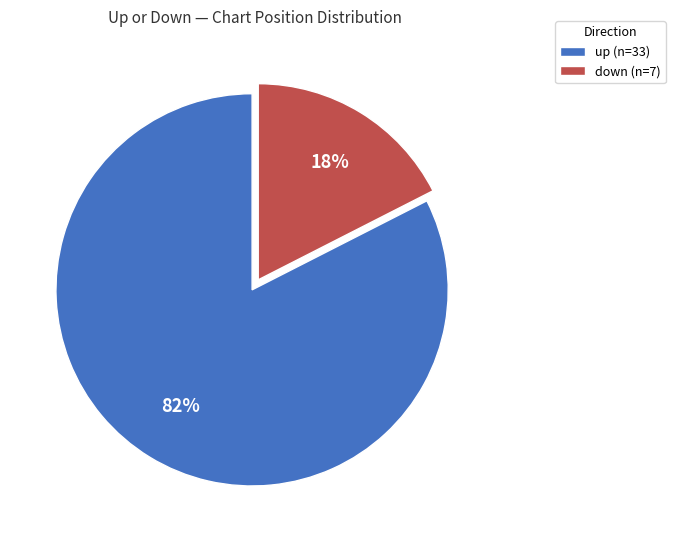

What percentage is the up slice, to the nearest percent?

83%